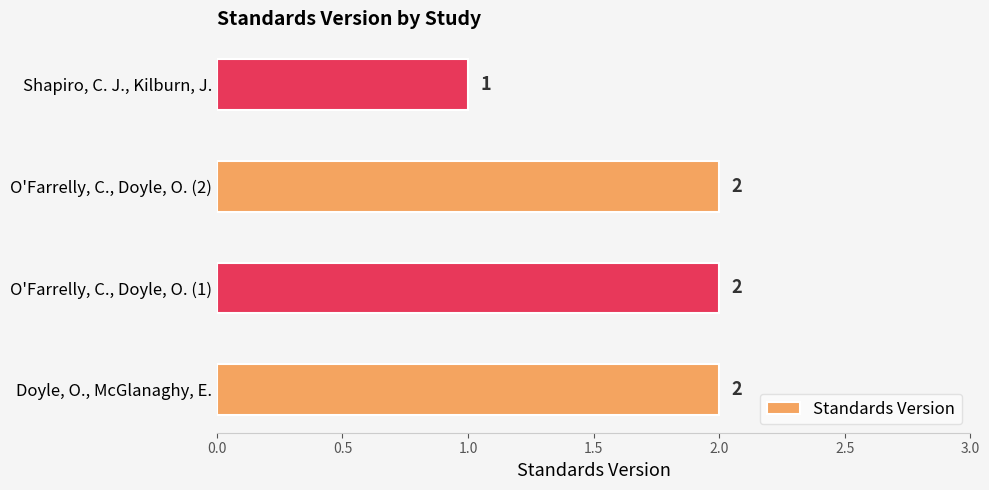

Between O'Farrelly, C., Doyle, O. (1) and Shapiro, C. J., Kilburn, J., which is larger?

O'Farrelly, C., Doyle, O. (1)